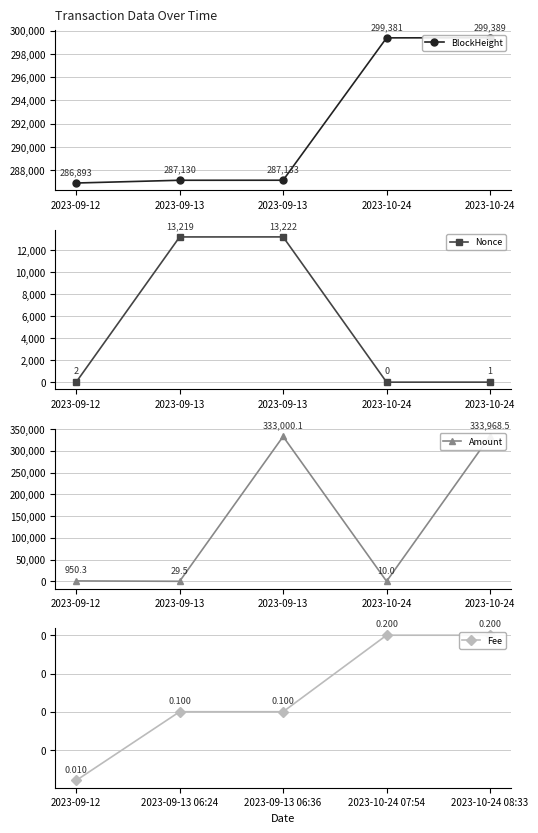

At which category does Amount reach its first local valley?

2023-09-13